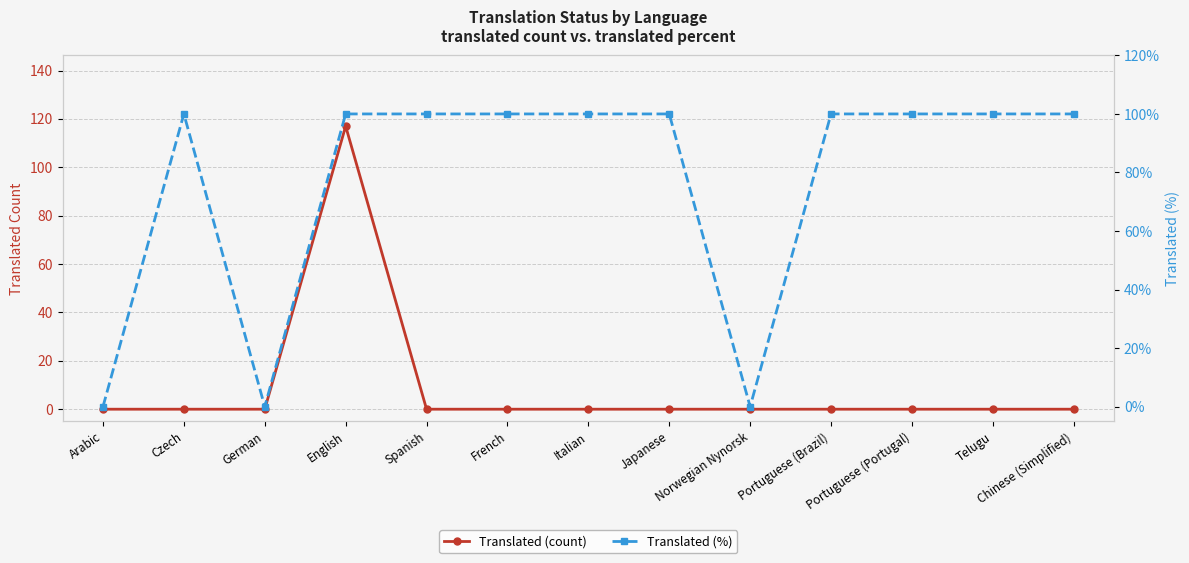

Between French and Czech, which is larger?

French